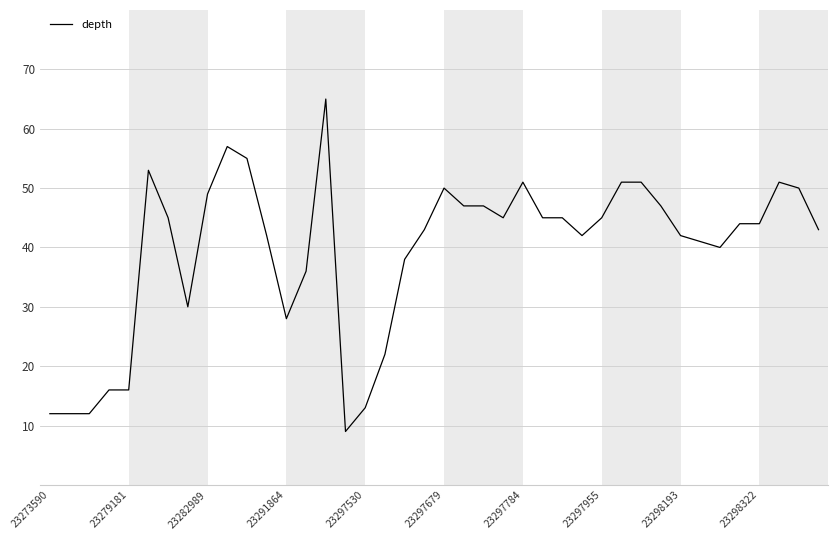

What is the minimum value shown in the chart?

9